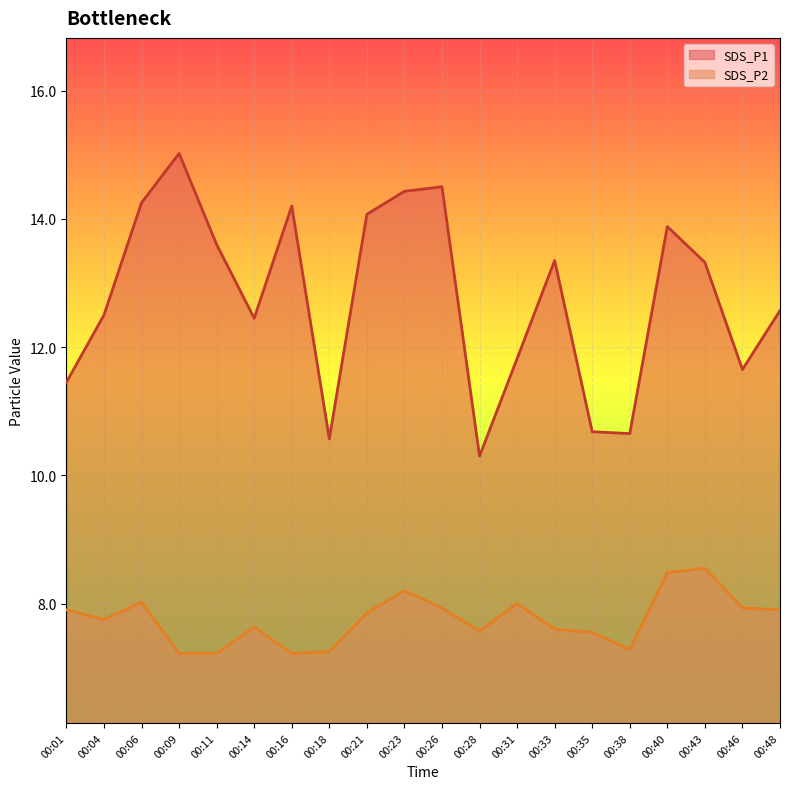

Where is the first local maximum for SDS_P1?

00:09